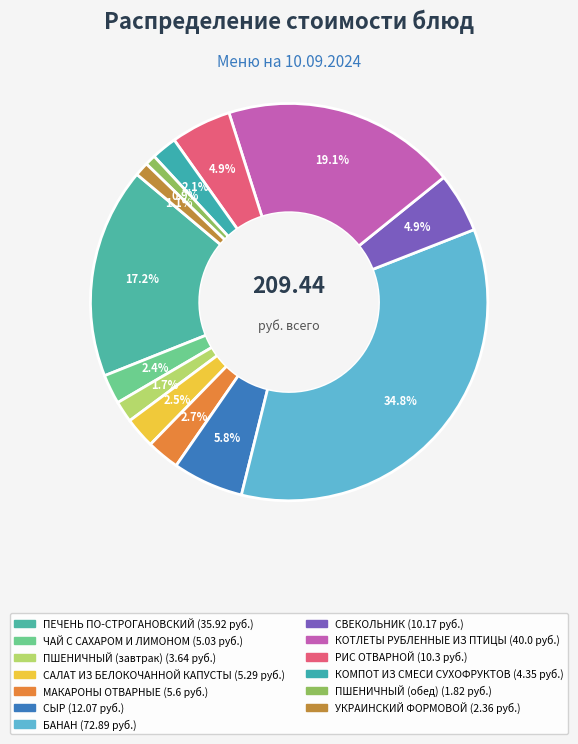

How many segments does this pie chart have?

13